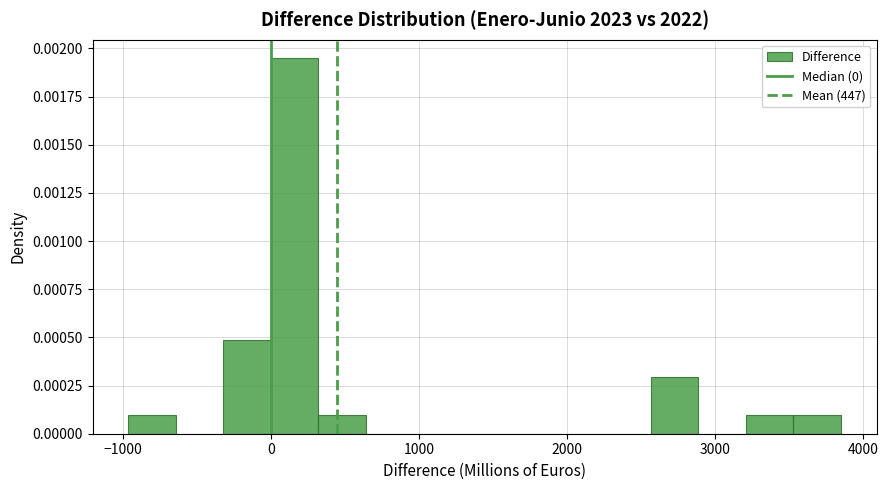

Read against the x-axis, roughly where is the centre of the tallest bar?

200